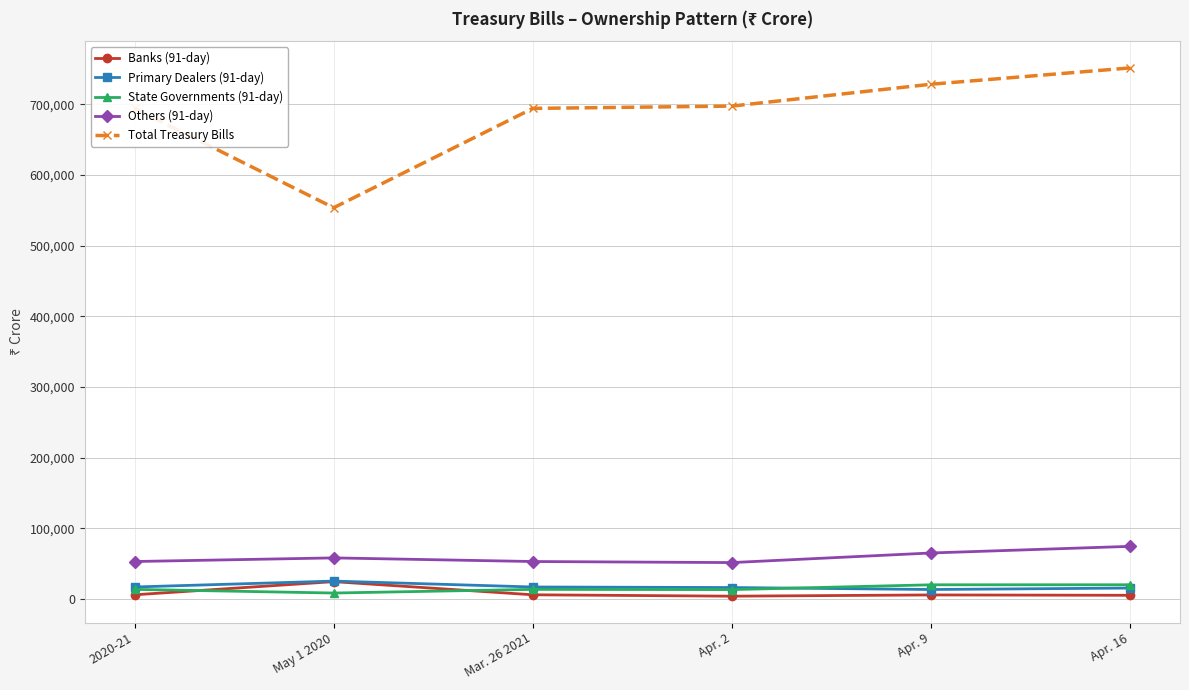

Is the value of Primary Dealers (91-day) at Apr. 16 greater than the value of Total Treasury Bills at Apr. 9?

No